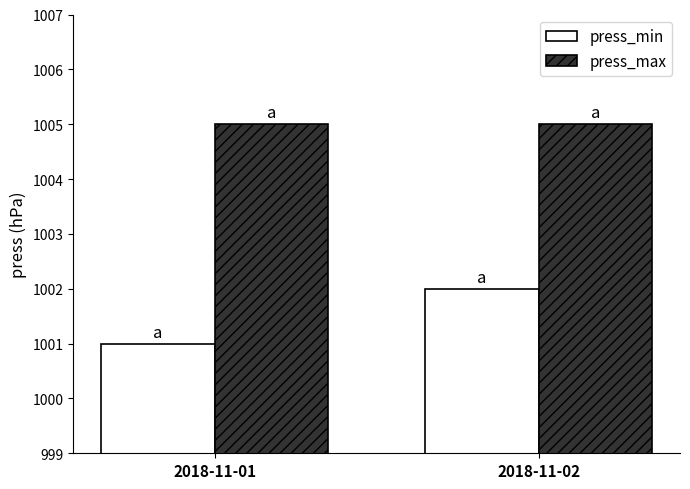

True or false: press_max has a value of 1005 at 2018-11-02.

True